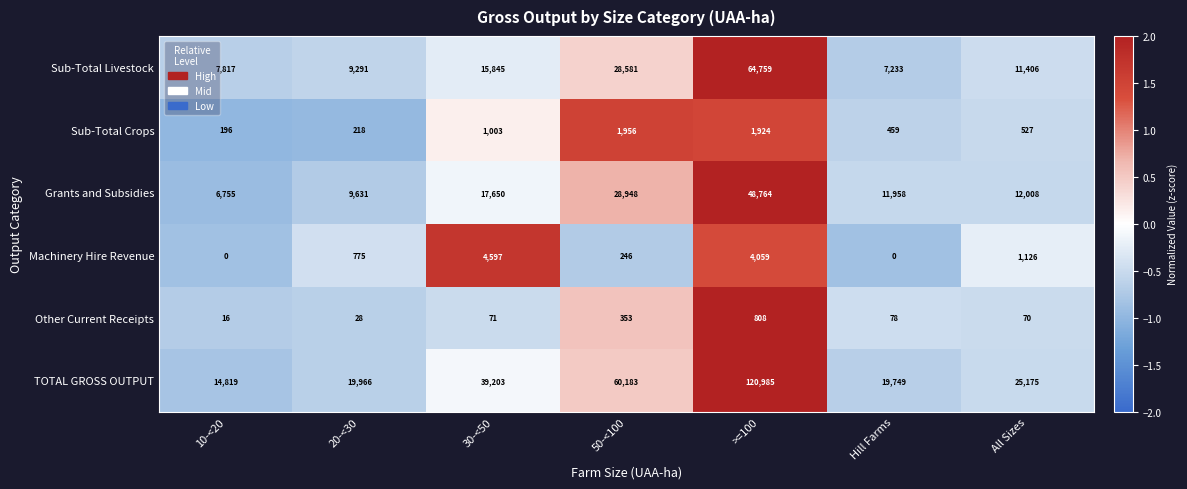

Which series has the largest range (max minus min)?

TOTAL GROSS OUTPUT